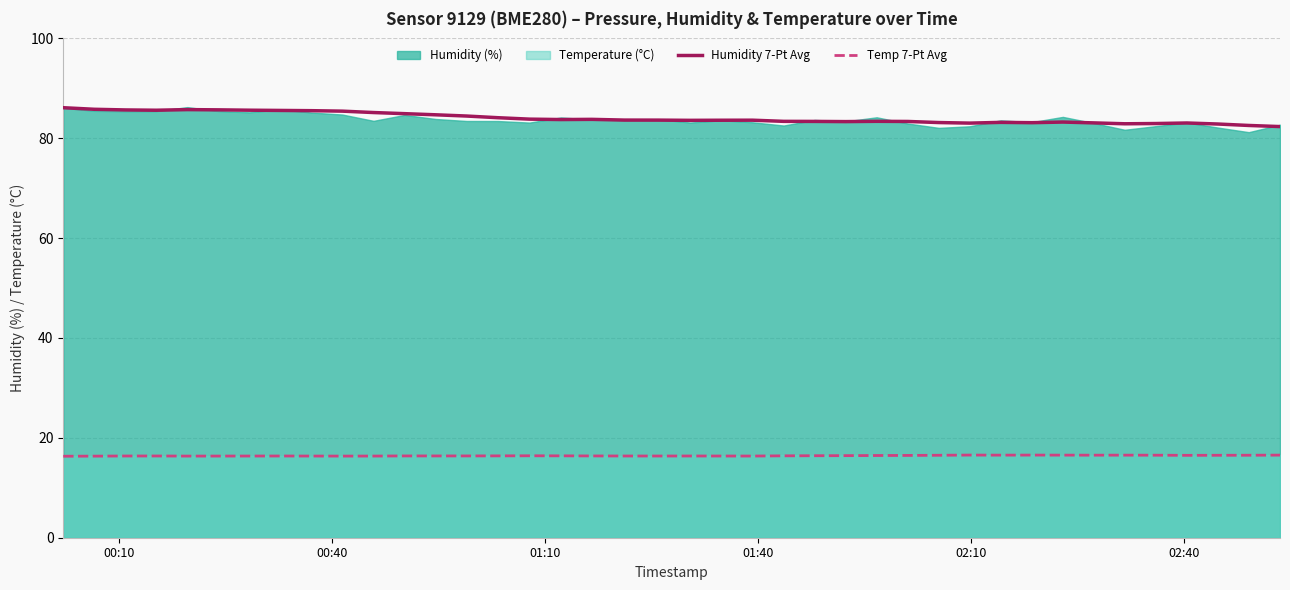

How many lines are shown in the chart?

2